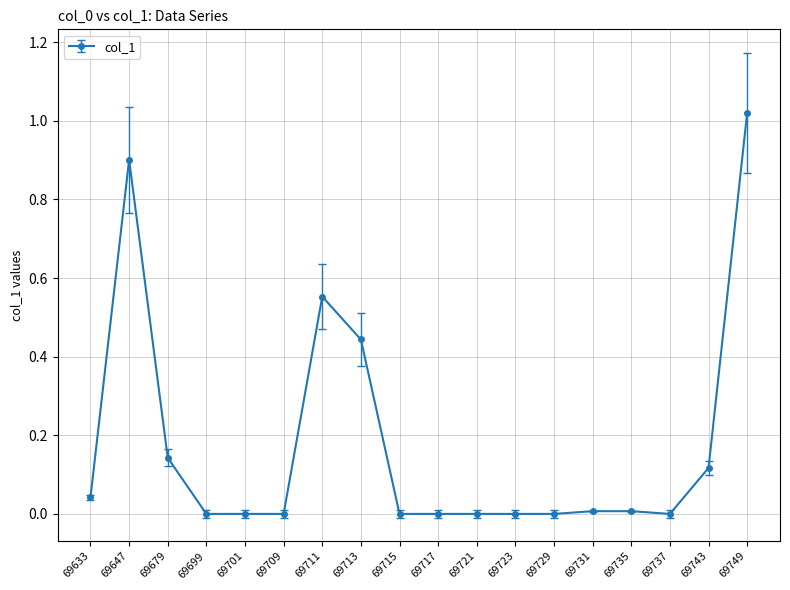

Is it true that the value at 69709 is 0.0?

True